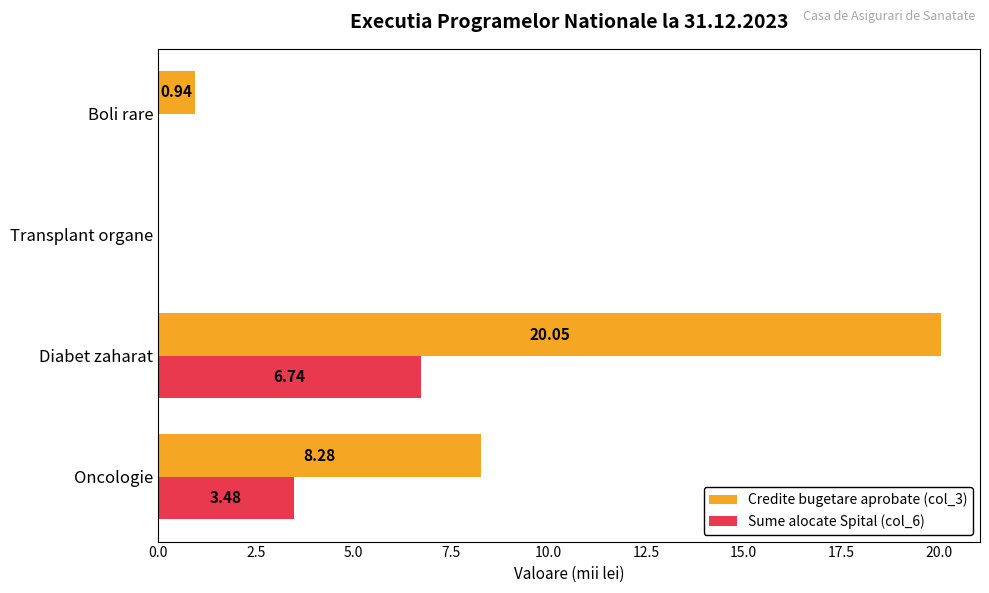

At which category is the sum across all series the highest?

Diabet zaharat